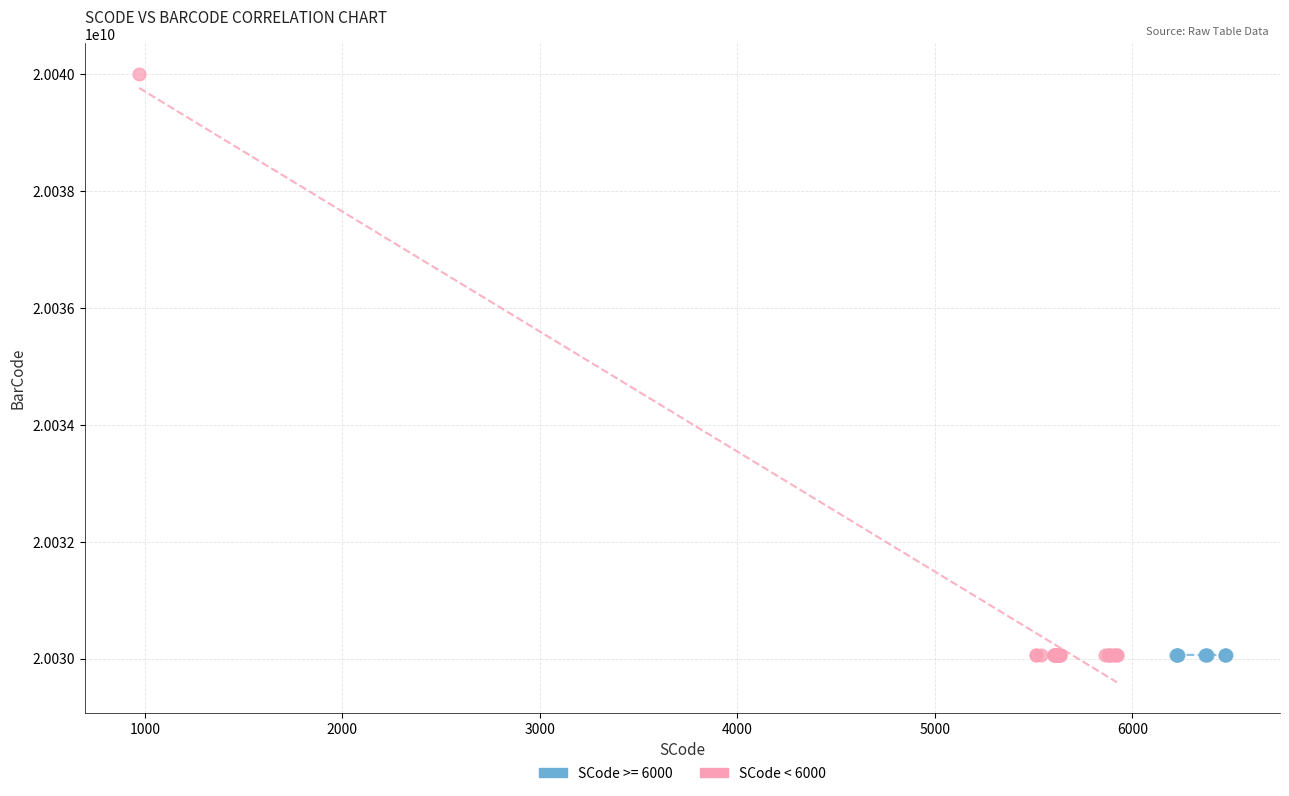

Which series has the largest Y range (max minus min)?

SCode < 6000